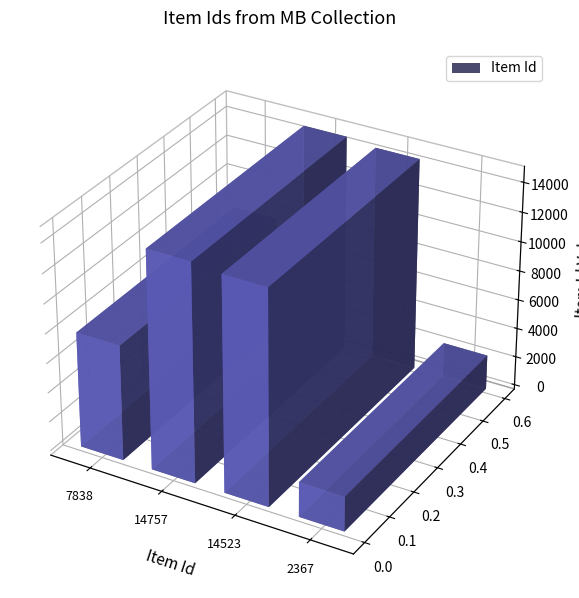

What is the change in value from 7838 to 14523?

+6685